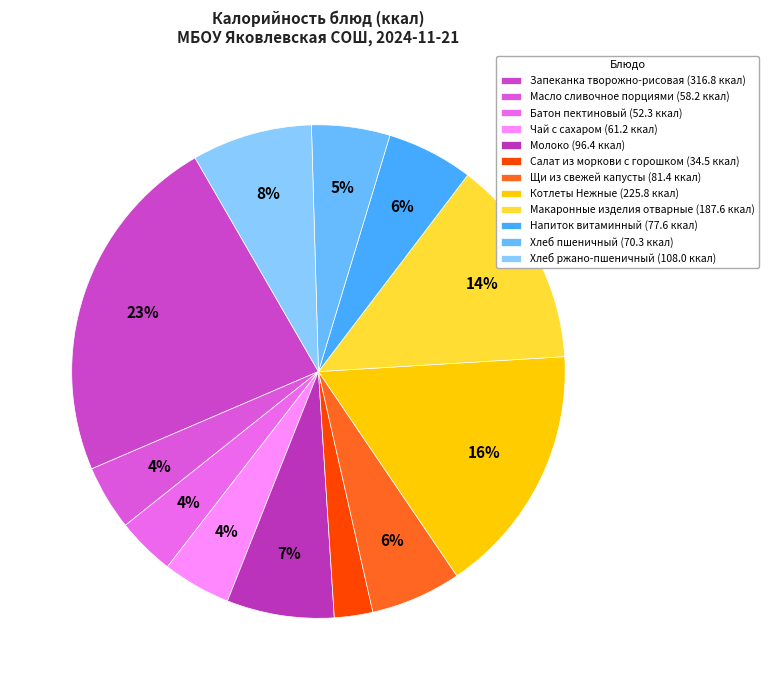

What percentage is the Напиток витаминный slice, to the nearest percent?

6%